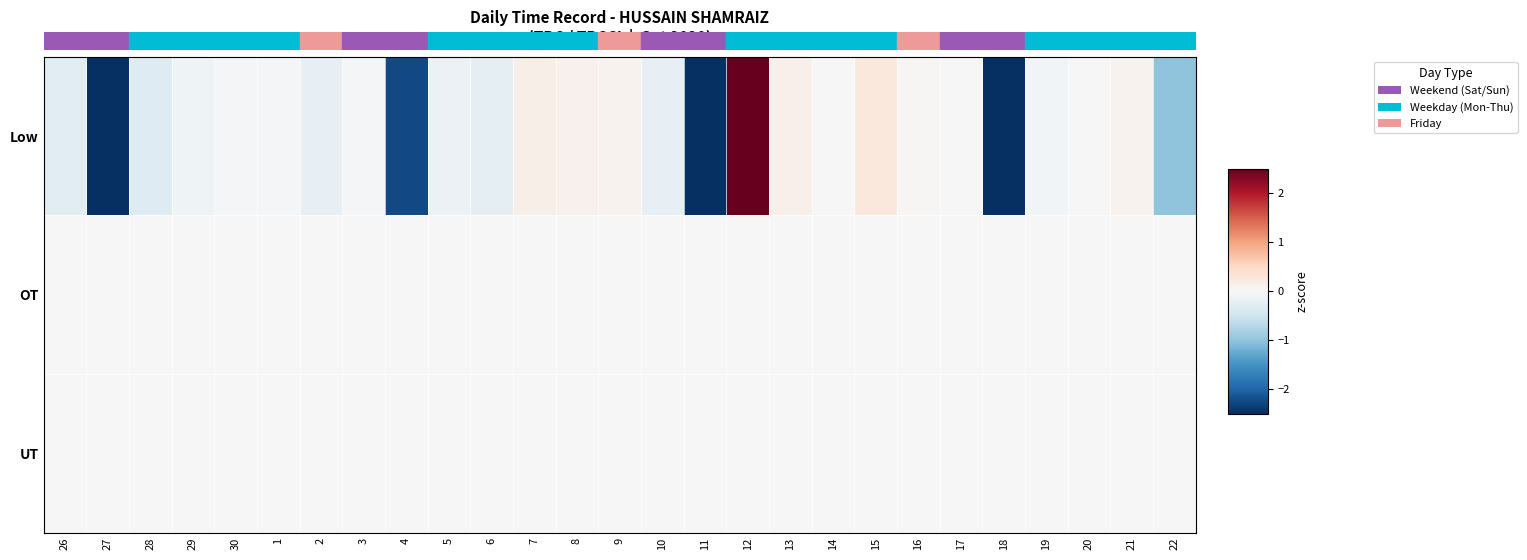

Which series changed the most between 29 and 8?

Low